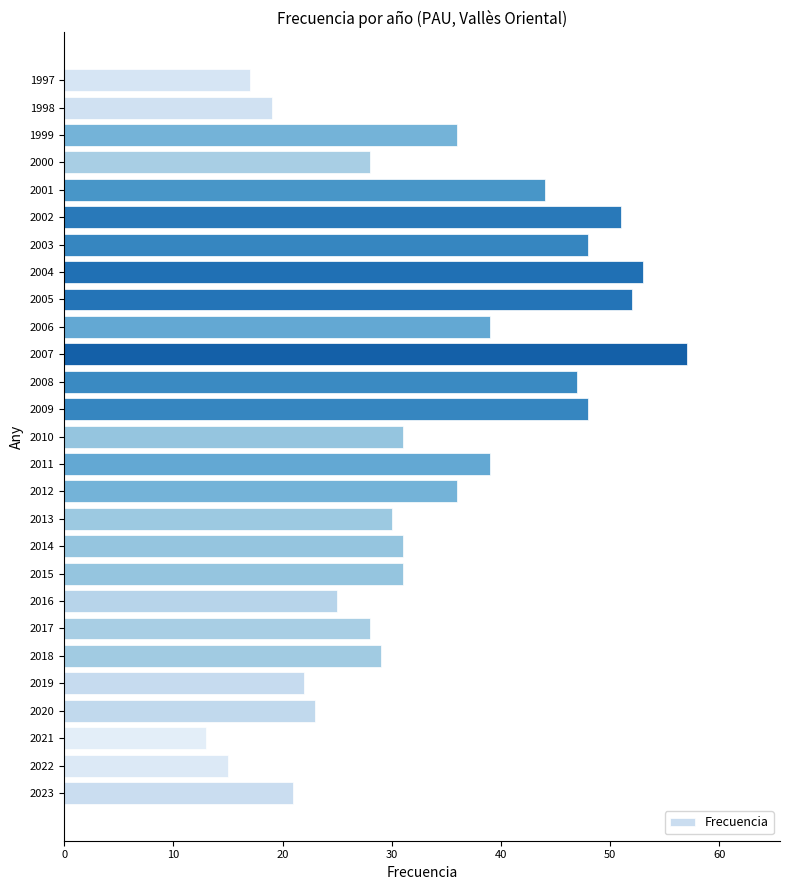

Reading bottom to top, what are all the values shown in this chart?

21	15	13	23	22	29	28	25	31	31	30	36	39	31	48	47	57	39	52	53	48	51	44	28	36	19	17